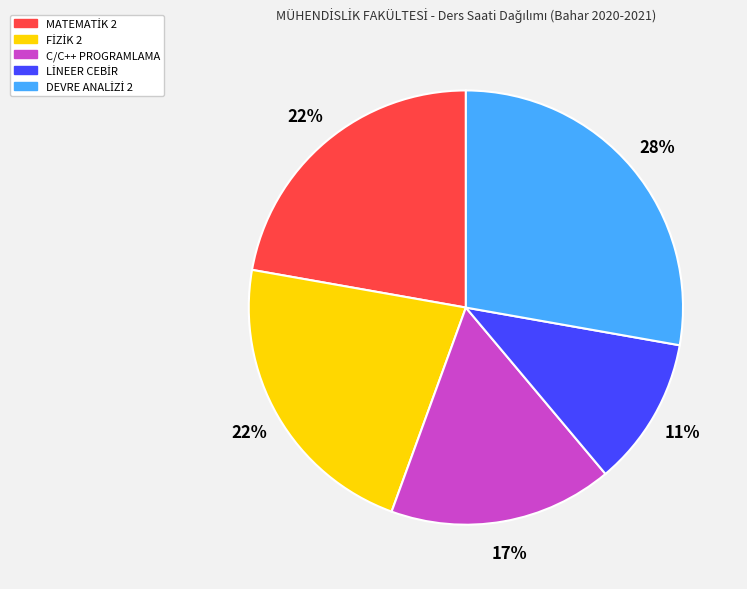

Does C/C++ PROGRAMLAMA account for over 50% of the chart?

No